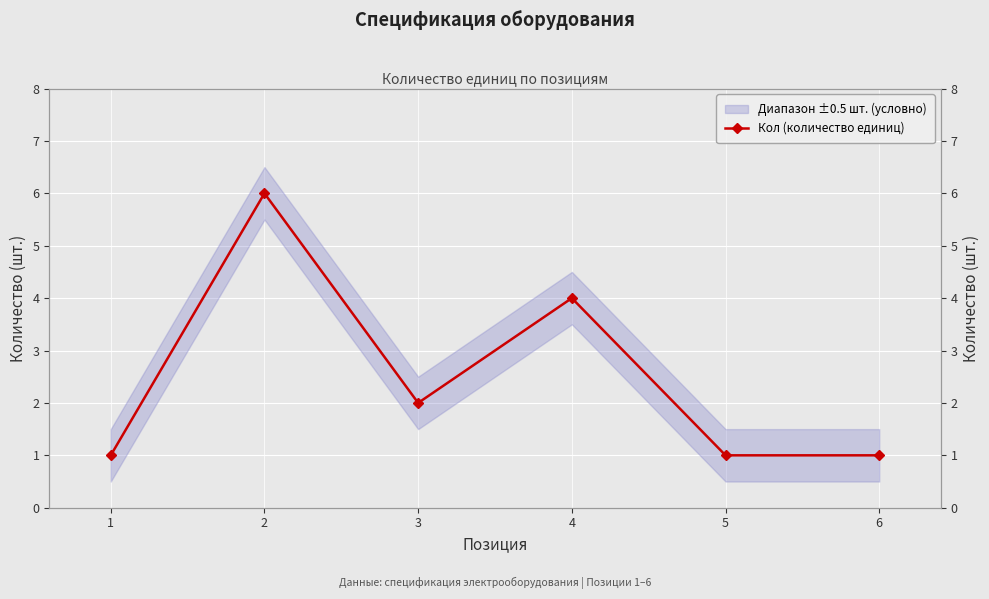

Rank the categories by value from lowest to highest.

1, 5, 6, 3, 4, 2